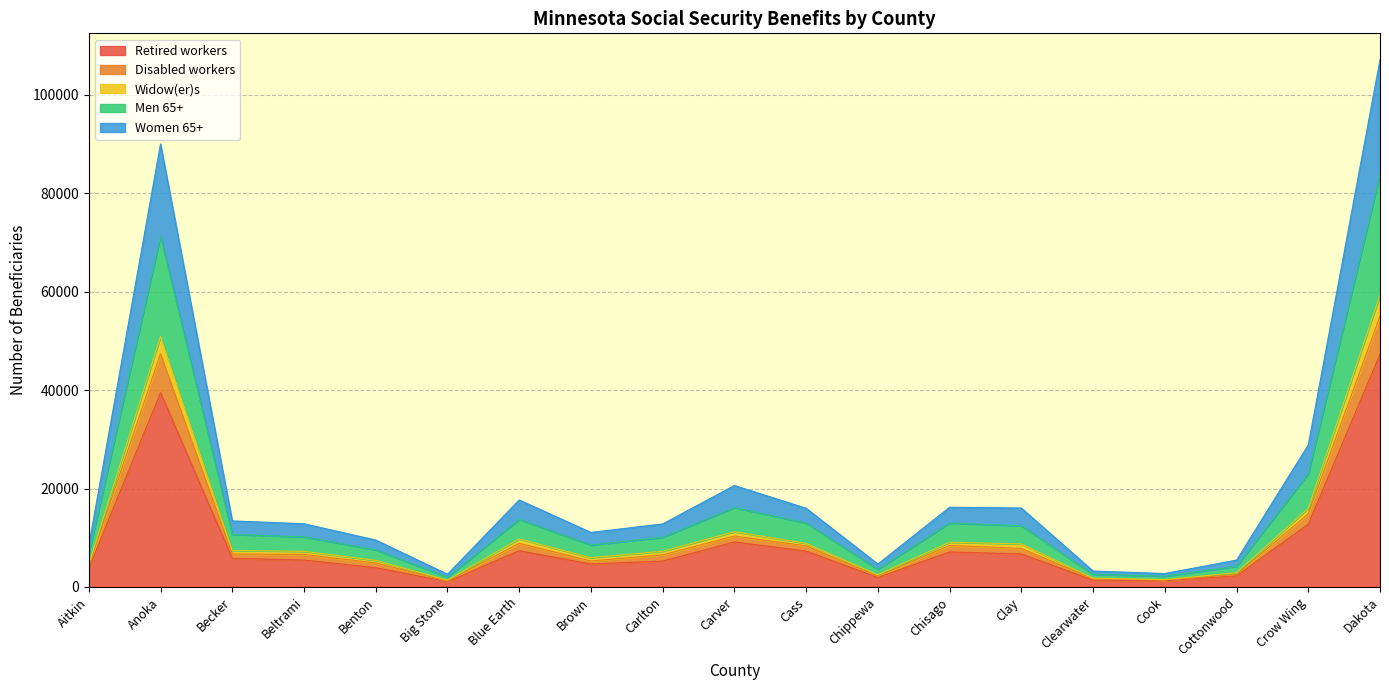

True or false: Disabled workers and Retired workers intersect in this chart.

False